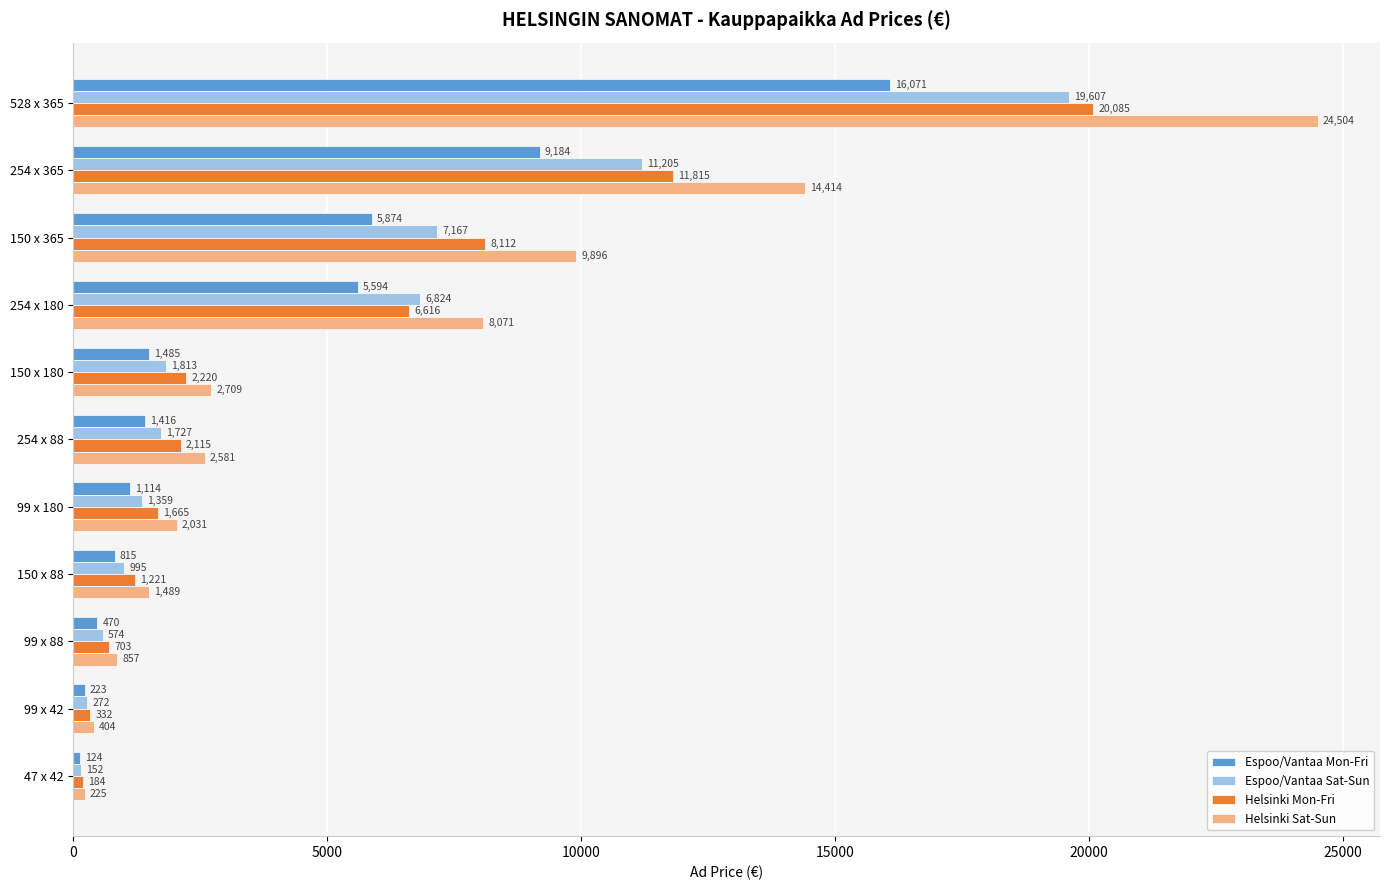

Count the number of data series in this chart.

4